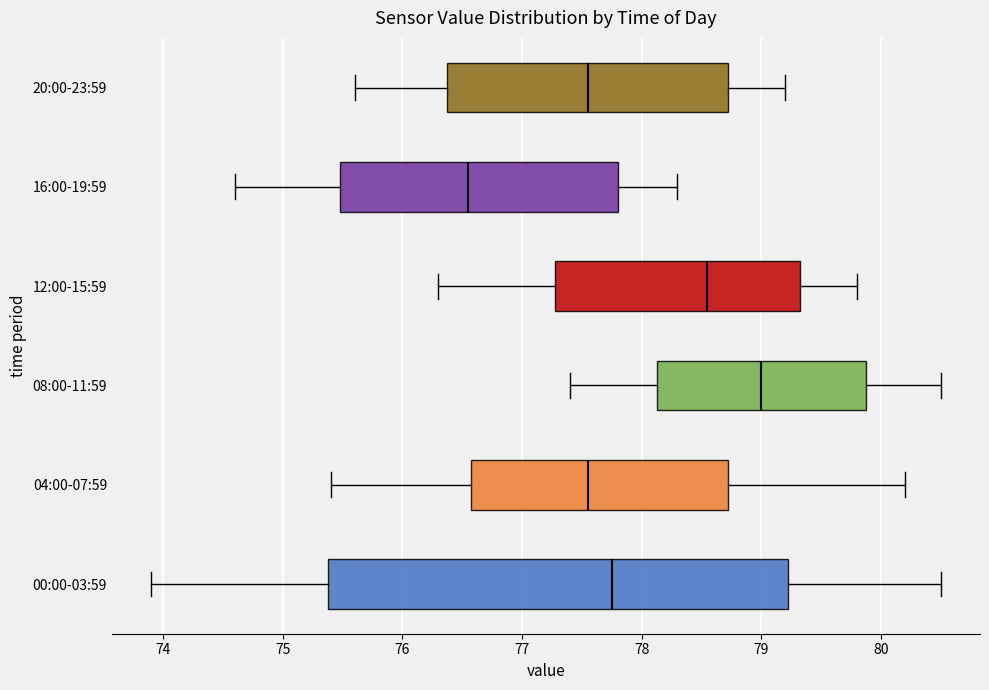

Where is the right edge of the box for 04:00-07:59 on the x-axis? The values are not printed on the chart, so give them approximately, as read against the axis.

78.7